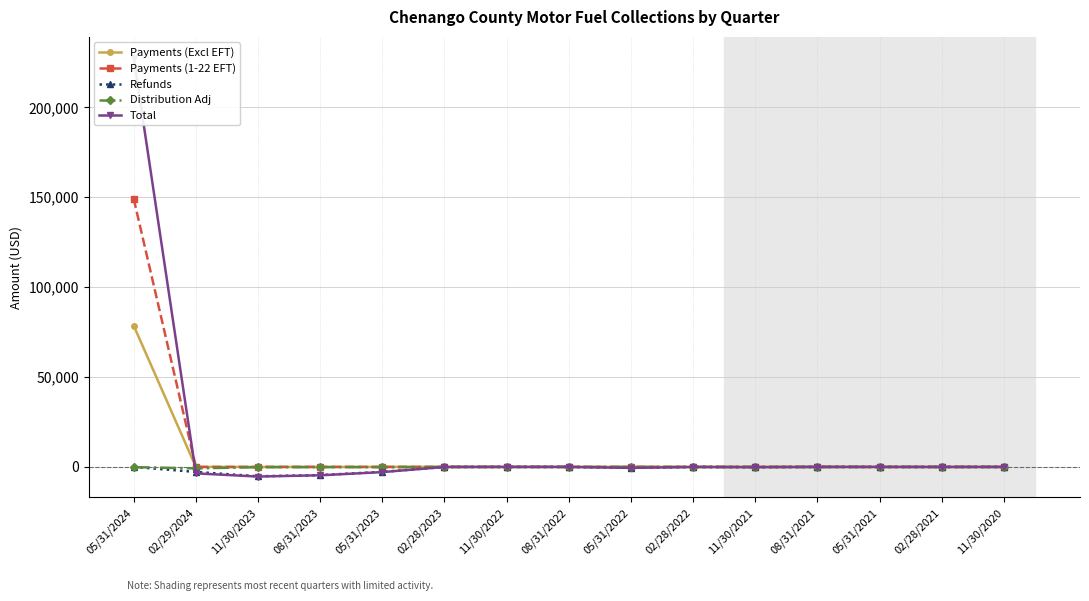

At which category is the sum across all series the highest?

05/31/2024